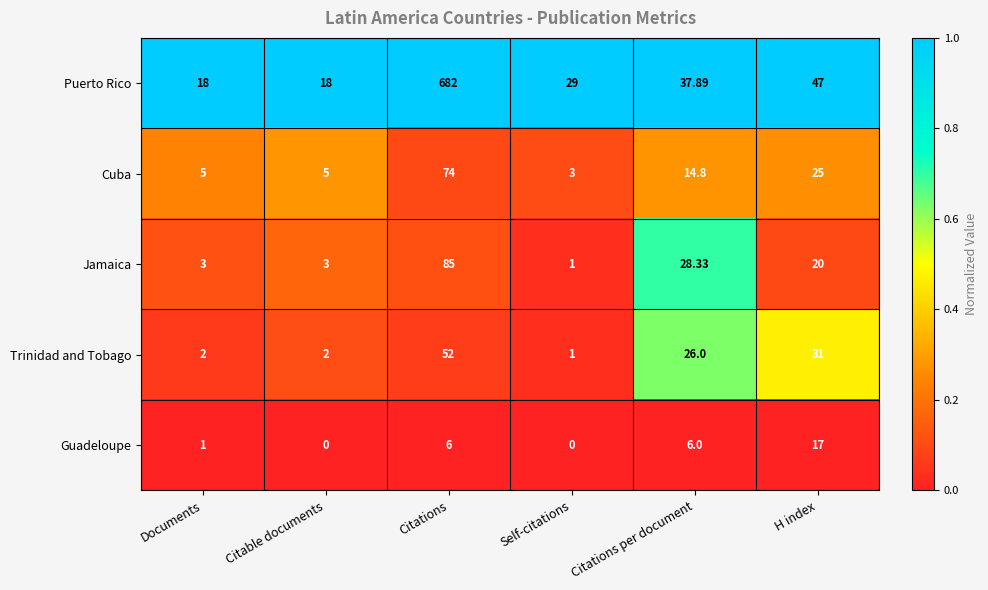

At how many categories does at least one series exceed 0?

6